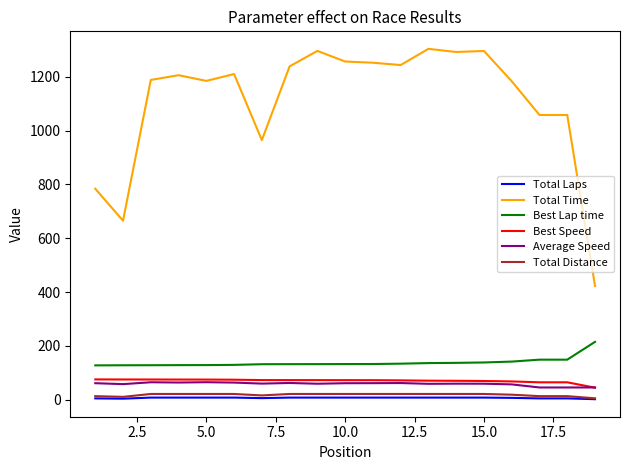

Which series has the widest spread of values?

Total Time